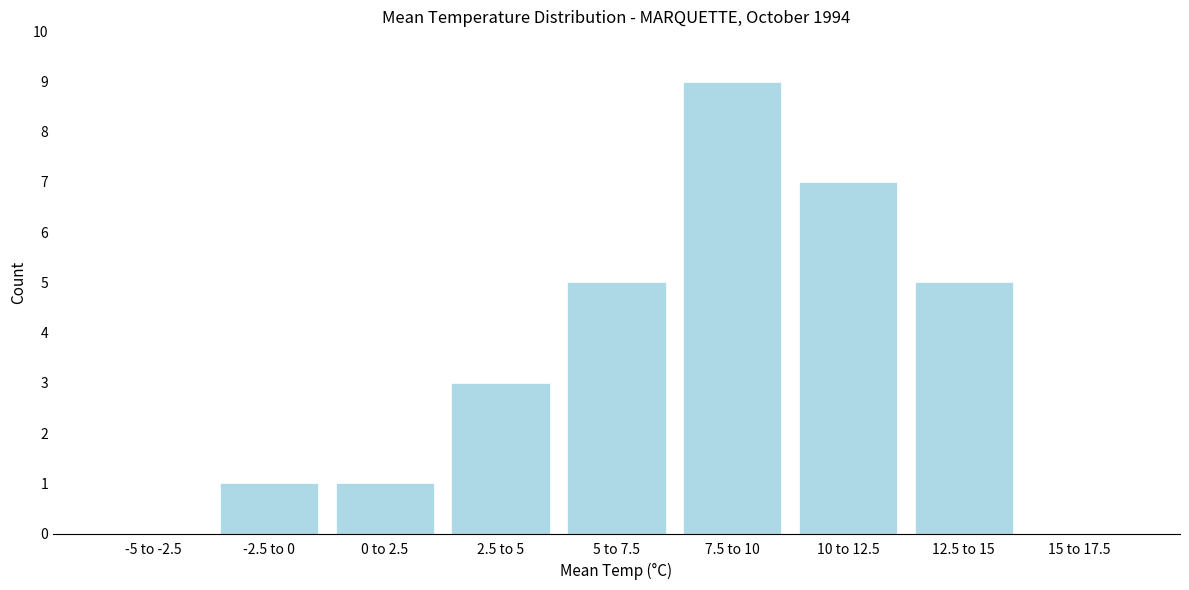

Reading right to left, list all the values displayed in this chart.

15 to 17.5=0	12.5 to 15=5	10 to 12.5=7	7.5 to 10=9	5 to 7.5=5	2.5 to 5=3	0 to 2.5=1	-2.5 to 0=1	-5 to -2.5=0